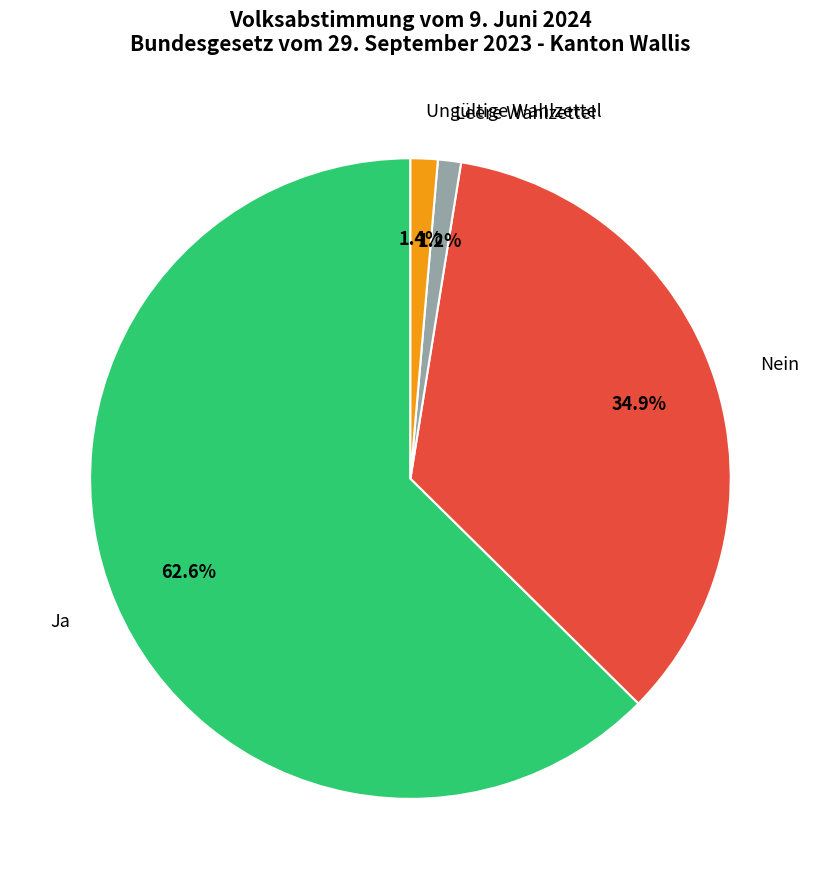

Is there any slice that represents more than half of the pie?

Yes